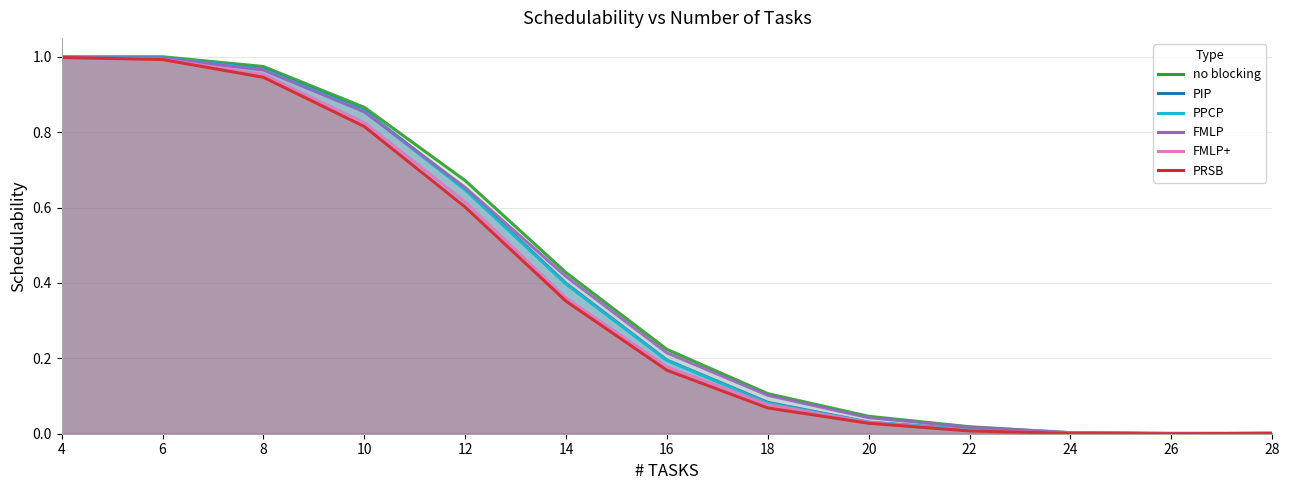

Which series has the largest total across all categories?

no blocking